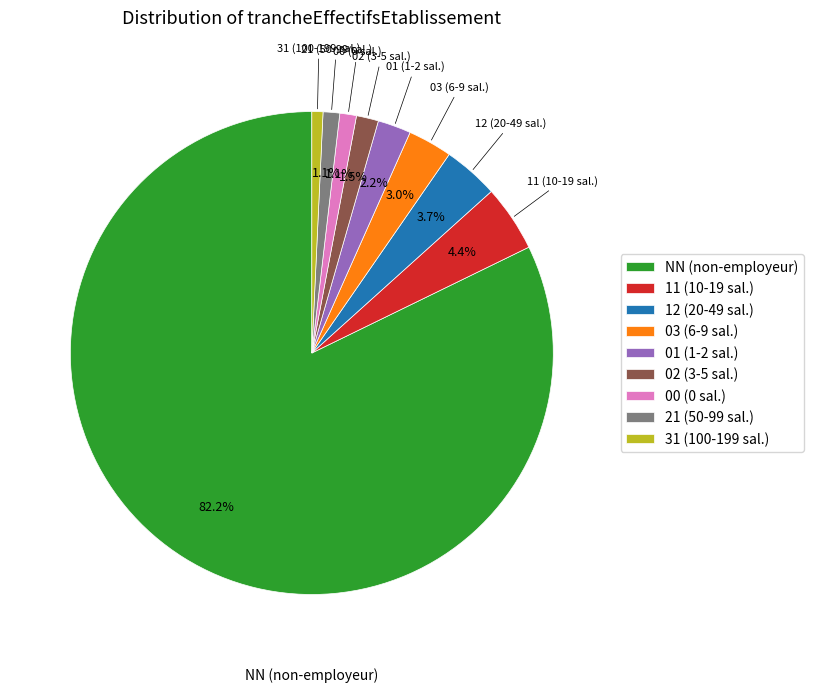

Does 12 represent more than half of the total?

No